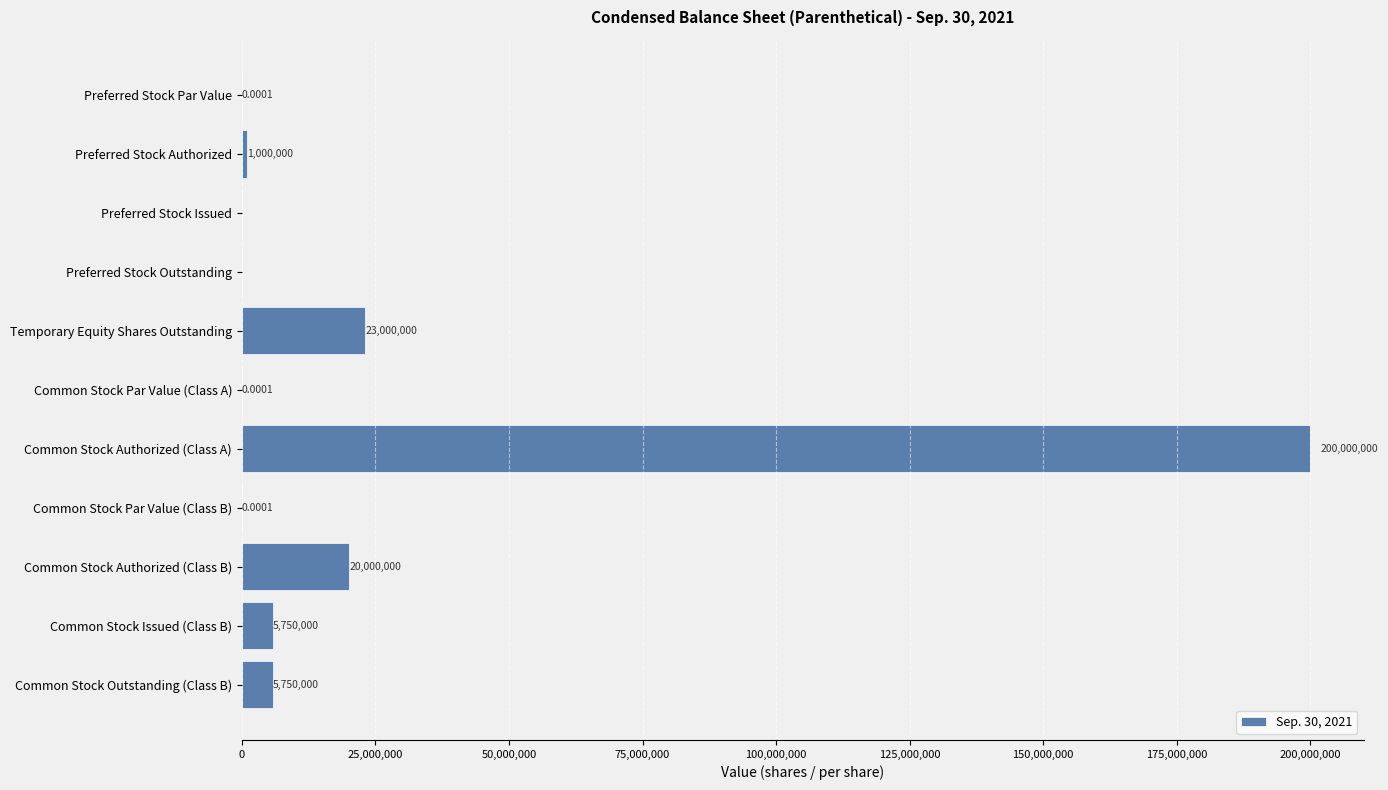

What is the sum of the values at Preferred Stock Outstanding and Common Stock Outstanding (Class B)?

5750000.0